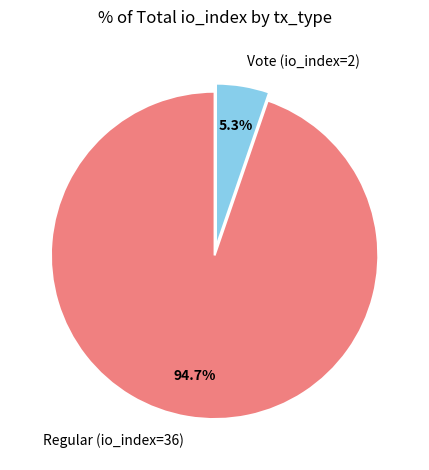

To the nearest percent, what portion does Regular (io_index=36) represent?

95%